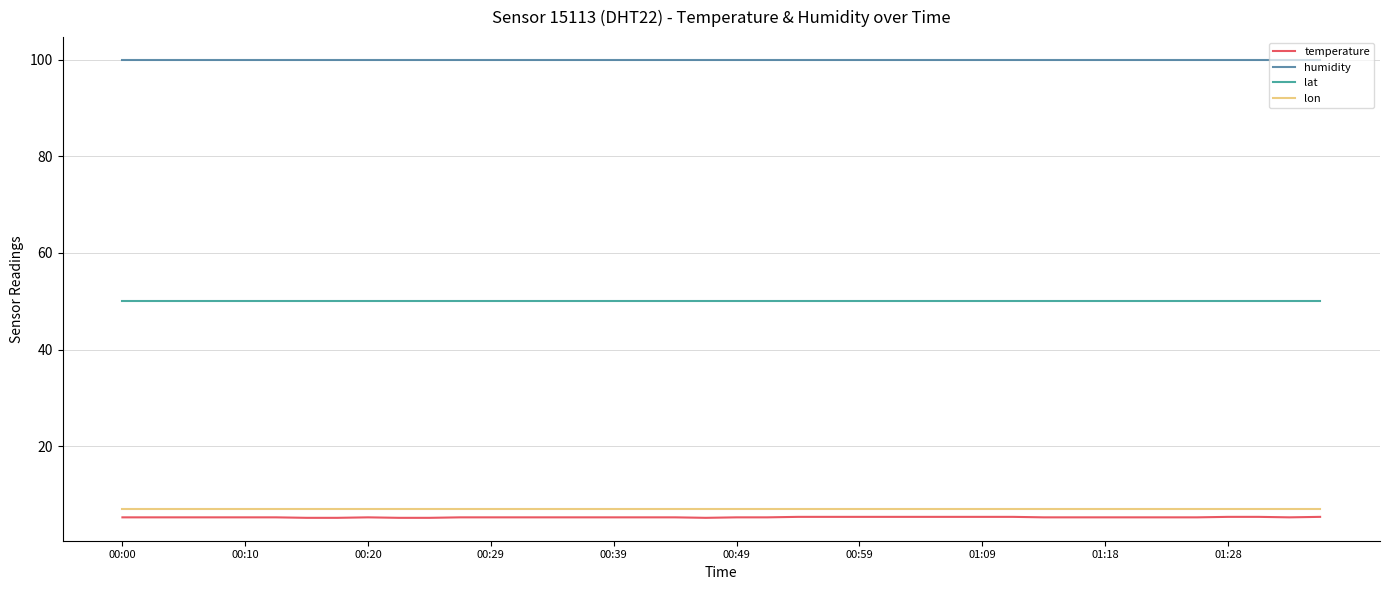

Which series has the largest range (max minus min)?

temperature